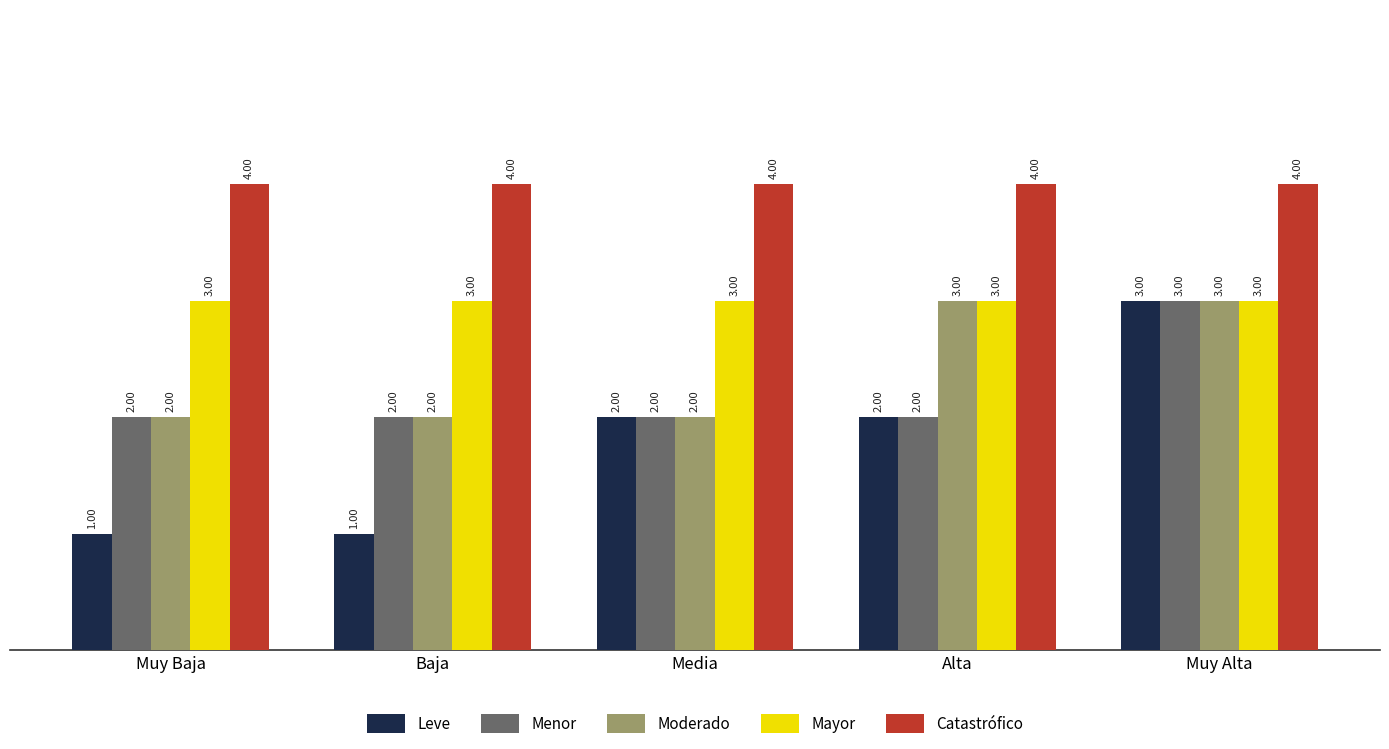

What is the label of the 2nd bar from the right?

Alta